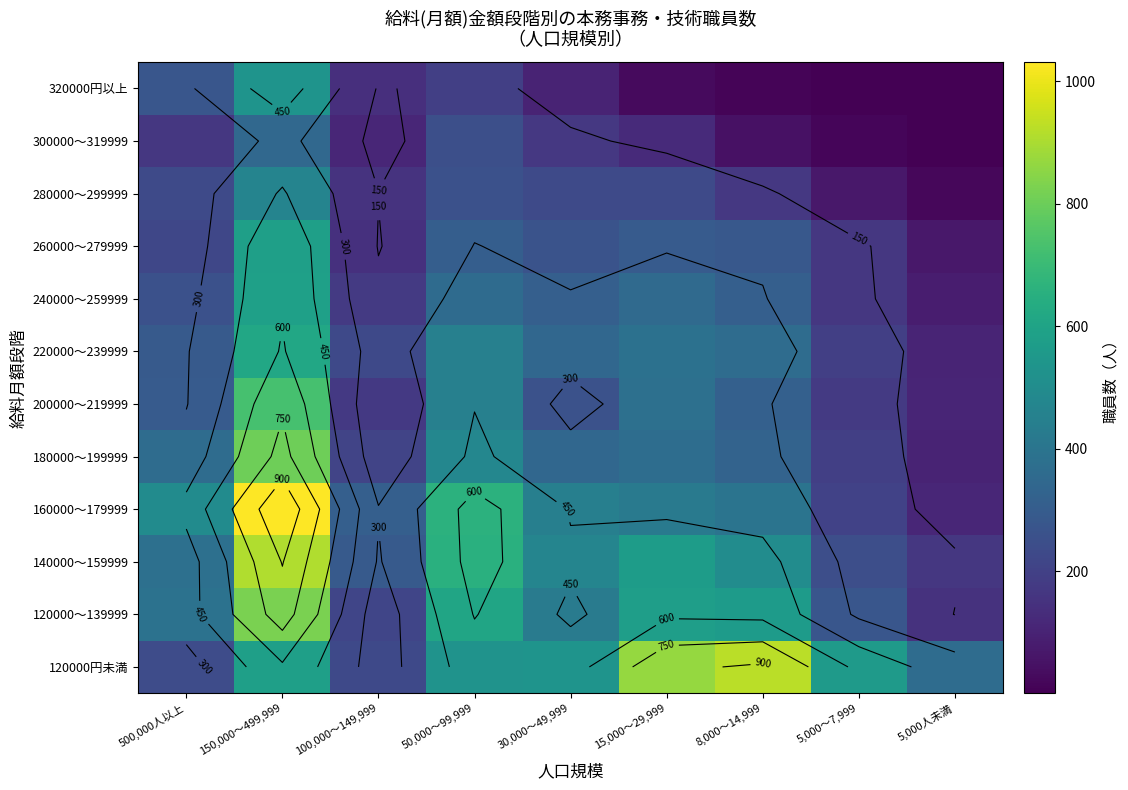

What is the difference between the 120000～139999 values at 5,000人未満 and 500,000人以上?

240